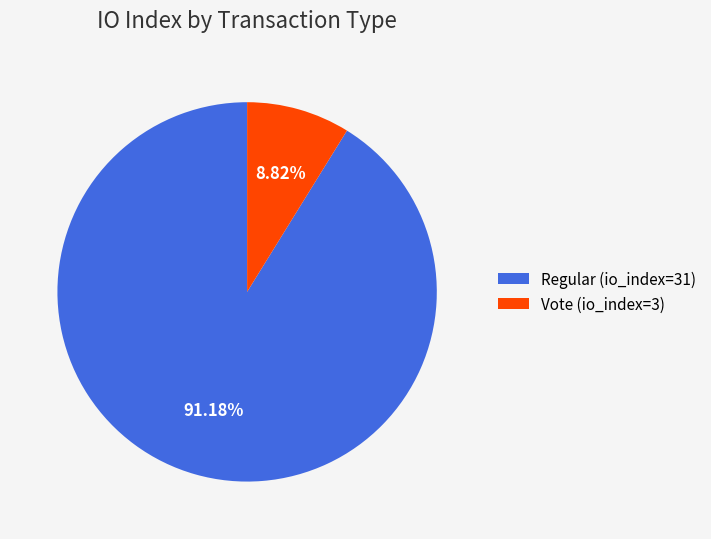

Does Regular (io_index=31) represent more than half of the total?

Yes